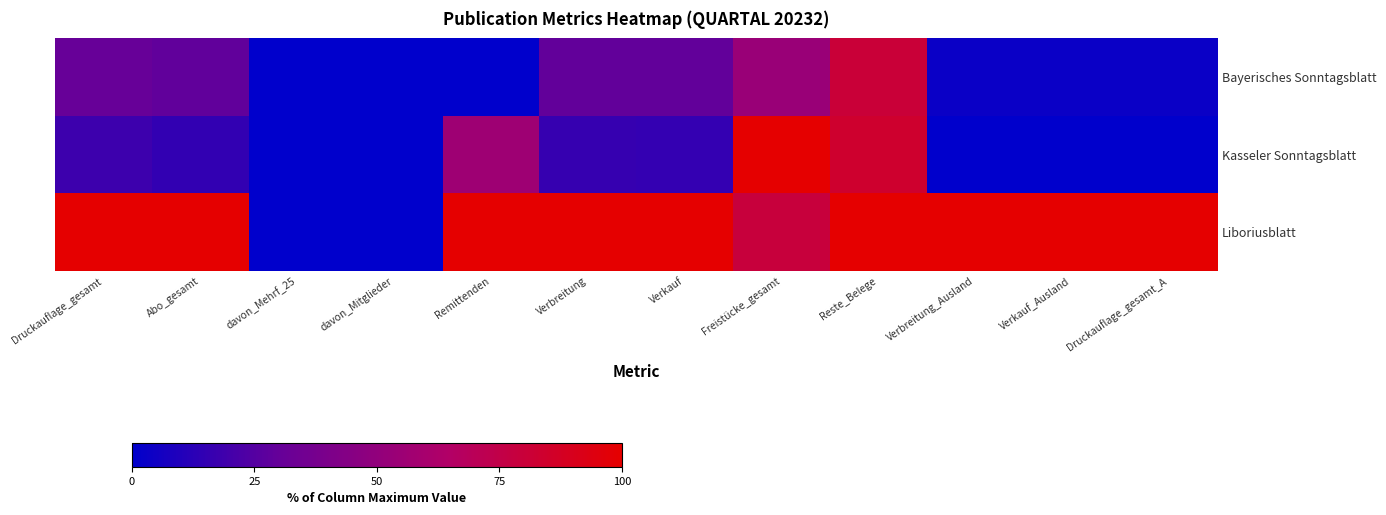

At how many categories does at least one series exceed 74?

10